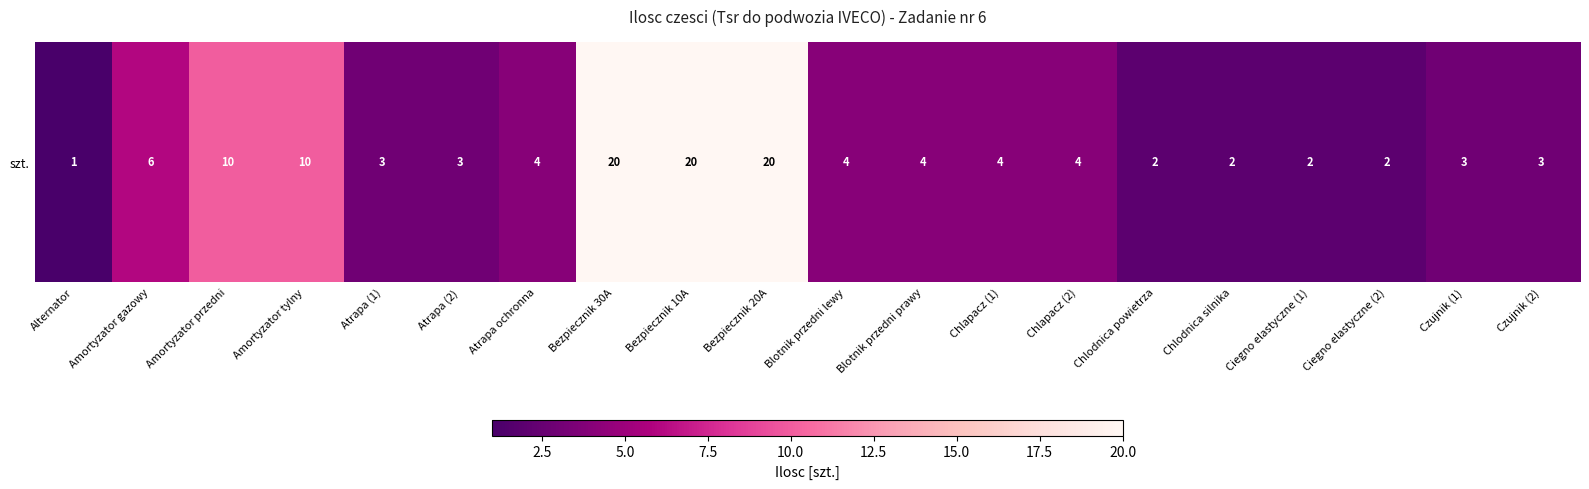

Reading left to right, transcribe all the data shown in this chart.

1	6	10	10	3	3	4	20	20	20	4	4	4	4	2	2	2	2	3	3